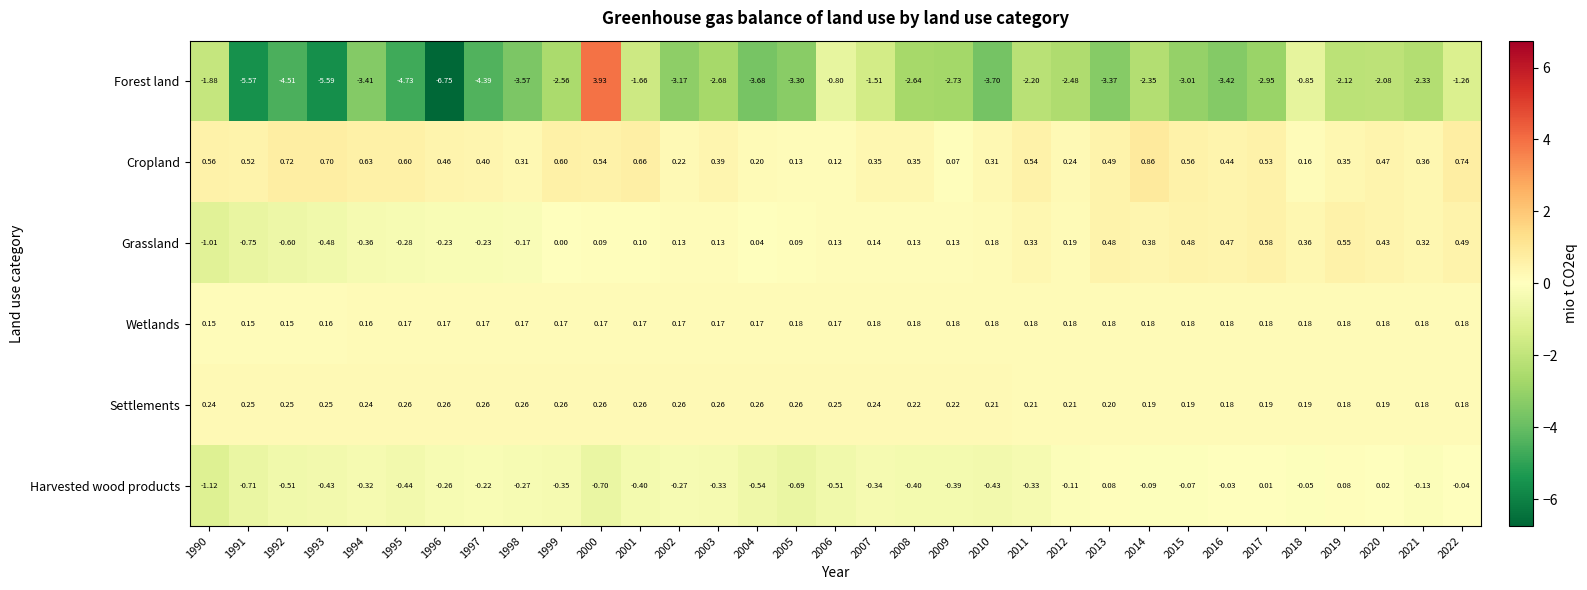

At 2018, list the series in order from smallest to largest.

Forest land, Harvested wood products, Cropland, Wetlands, Settlements, Grassland